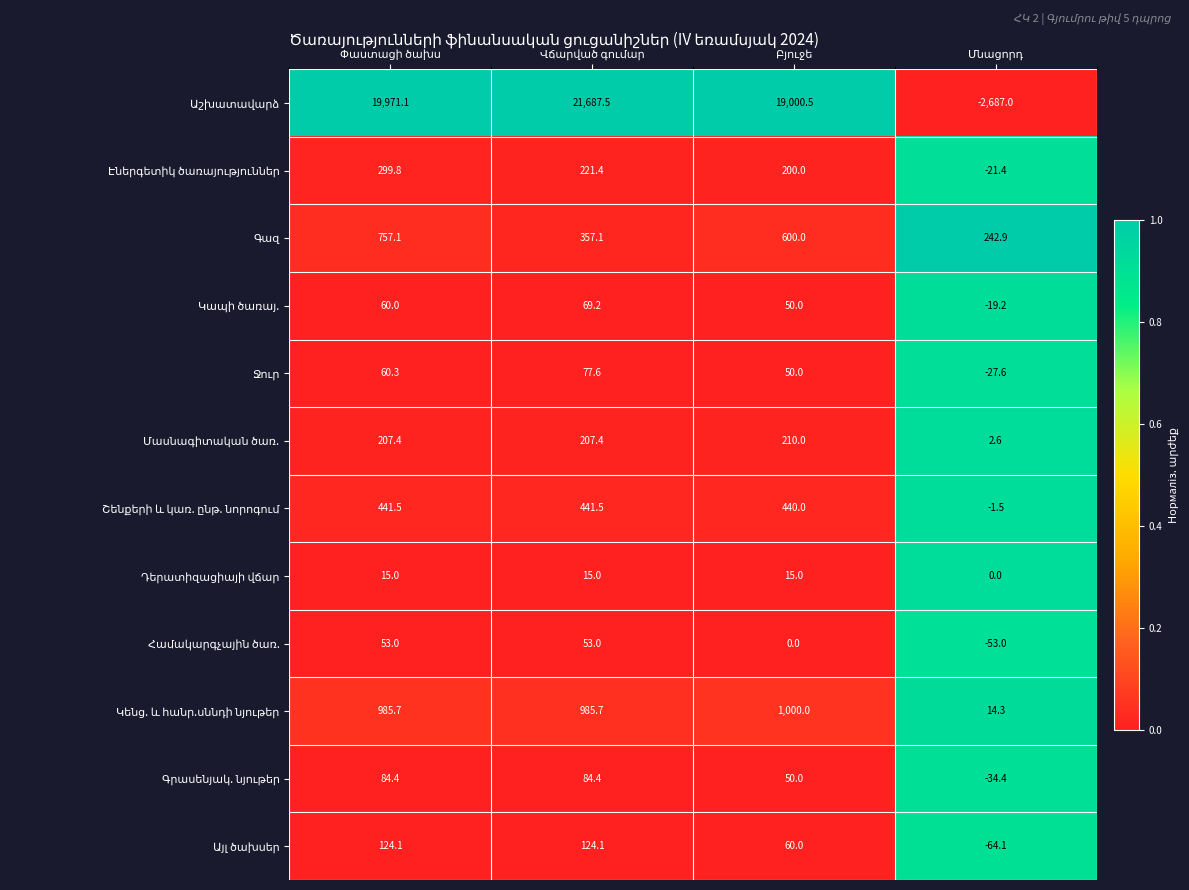

How many distinct data groups are displayed?

12